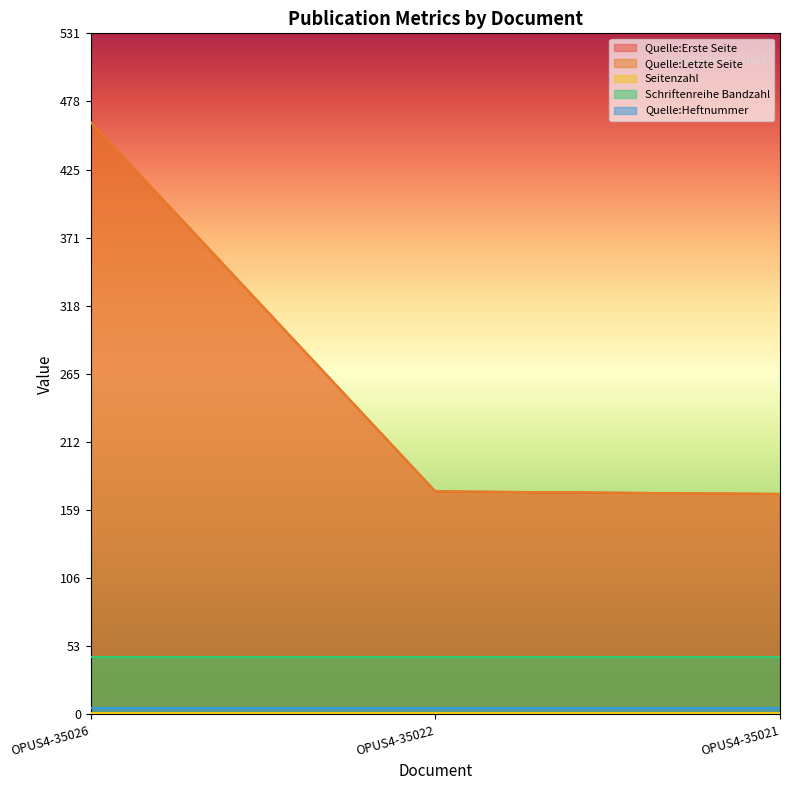

What is the value of the Schriftenreihe Bandzahl point at the 3rd from the left?

45